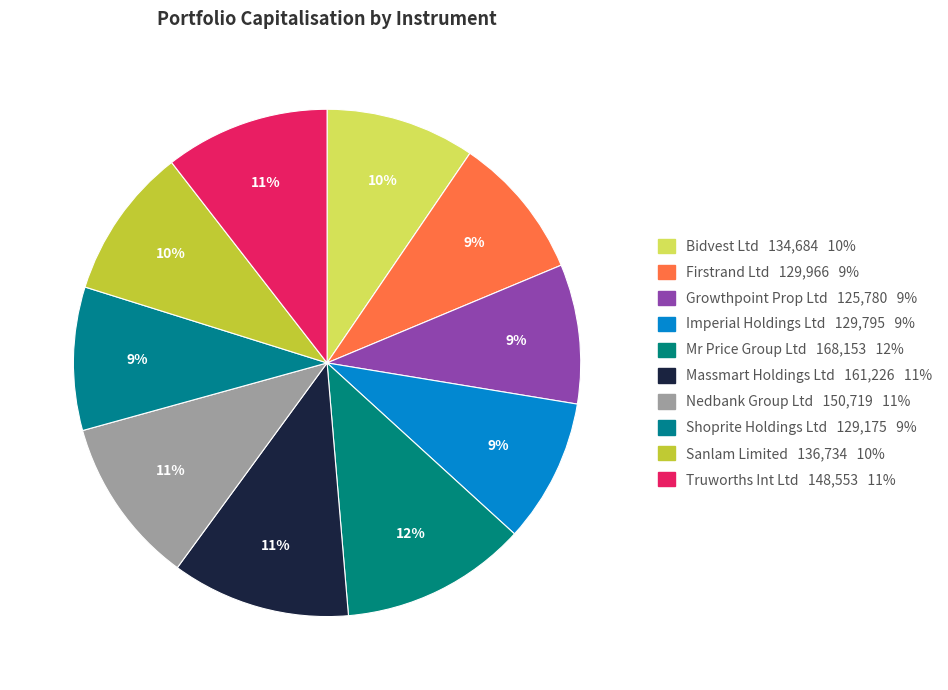

Combined, what portion of the pie is Sanlam Limited and Truworths Int Ltd?

20.2%